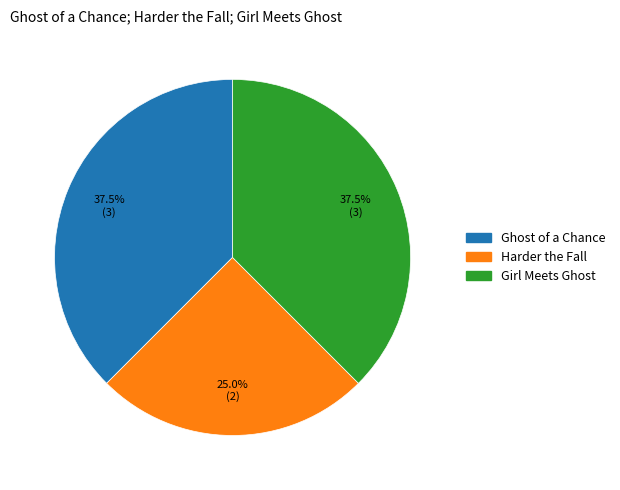

Is Harder the Fall the majority of the pie?

No